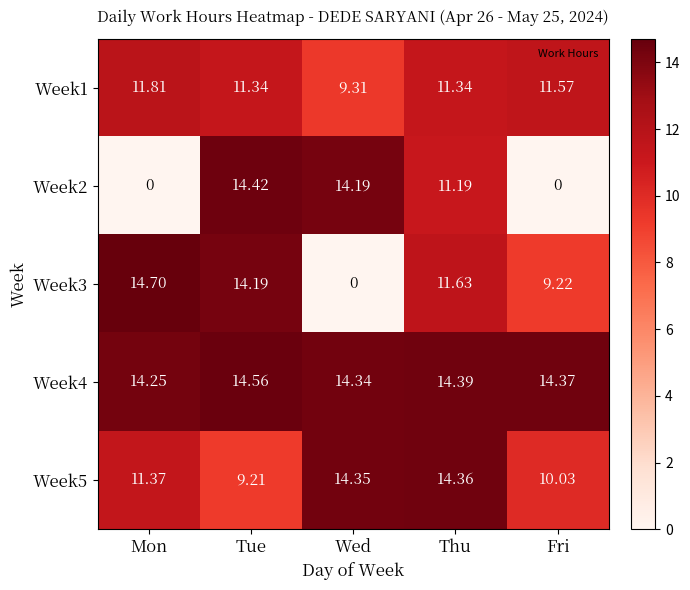

At which label is Week2 closest to 7?

Thu